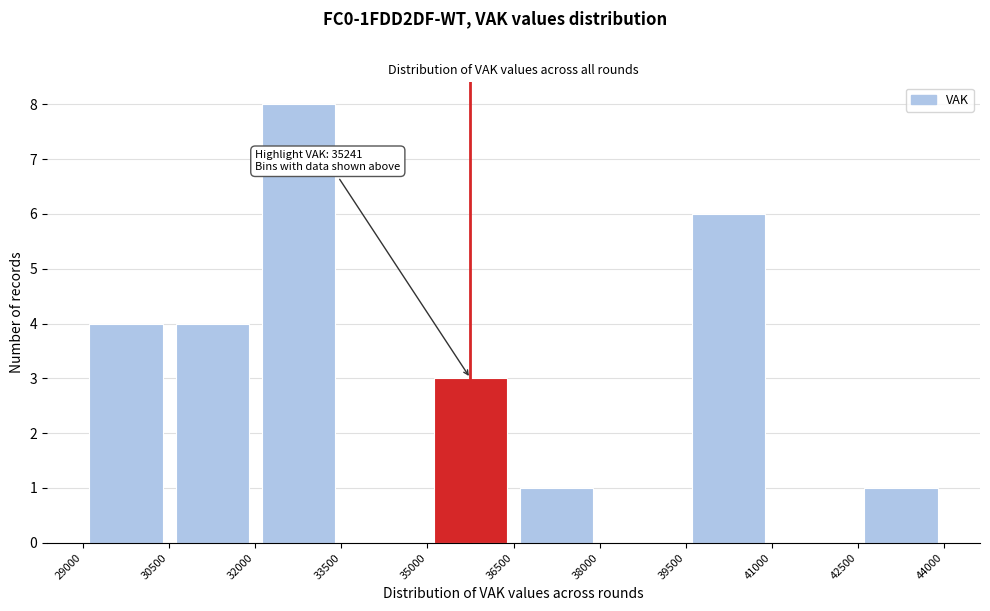

Over which range of the x-axis is the bar tallest?

32000 to 33500